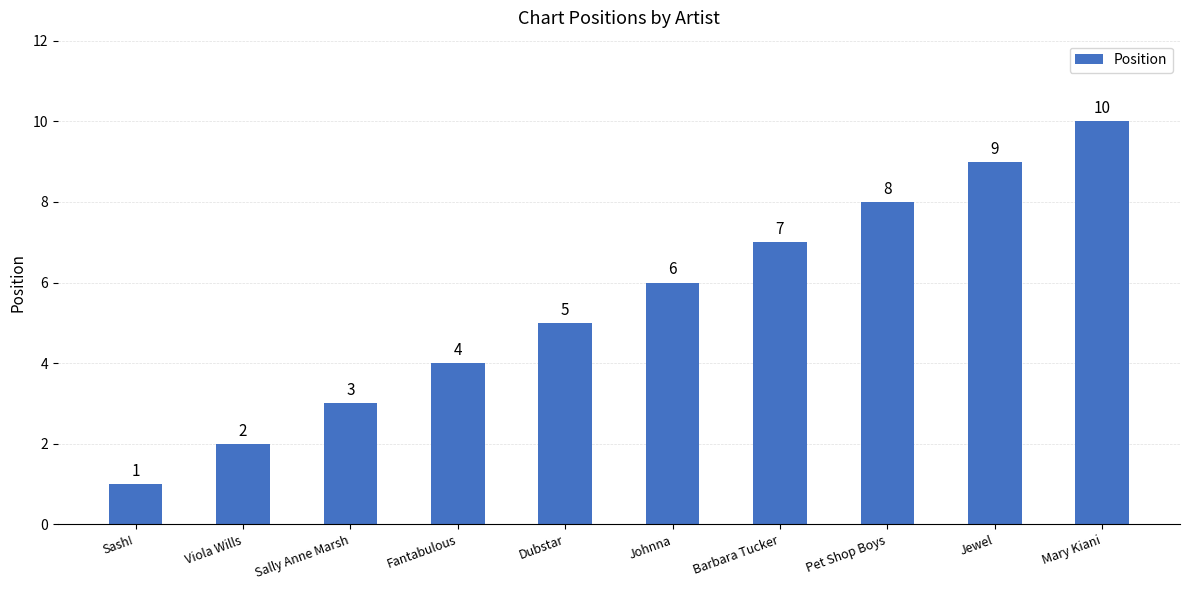

What is the average value?

6